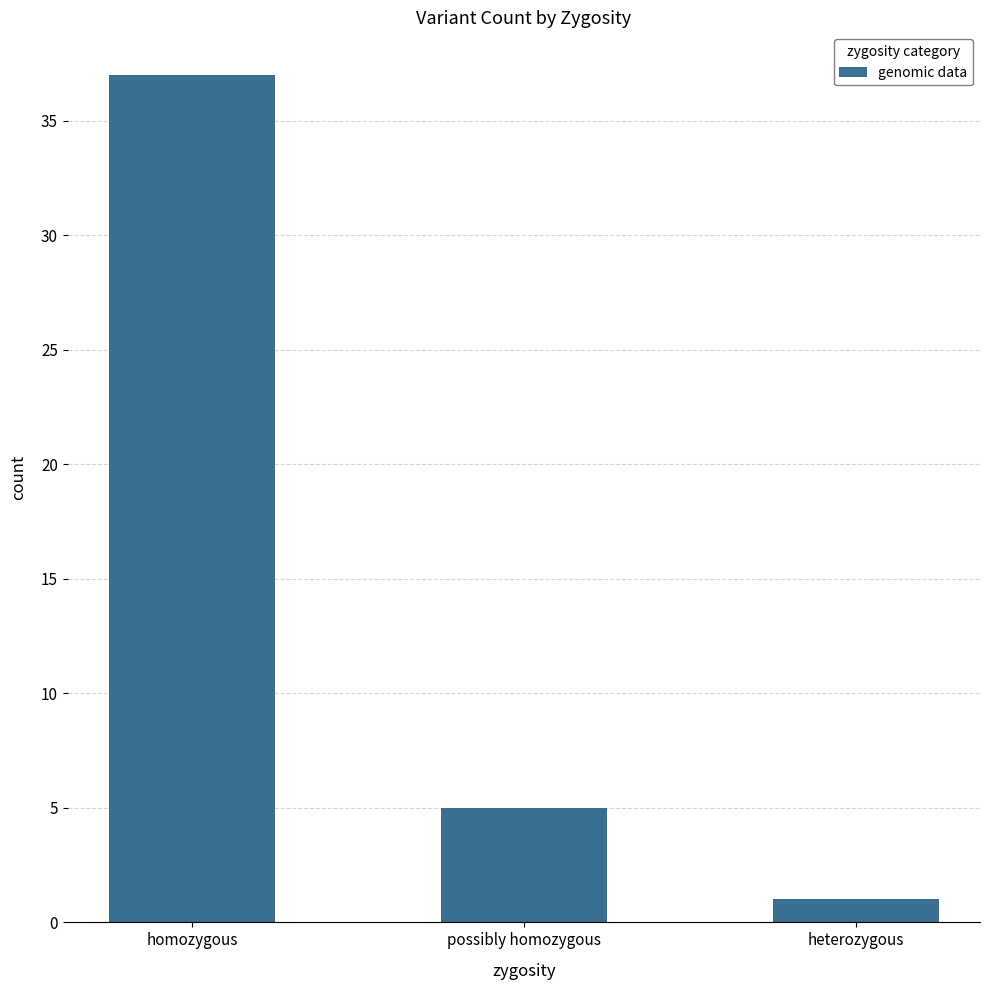

What is the value of the 2nd bar from the left?

5